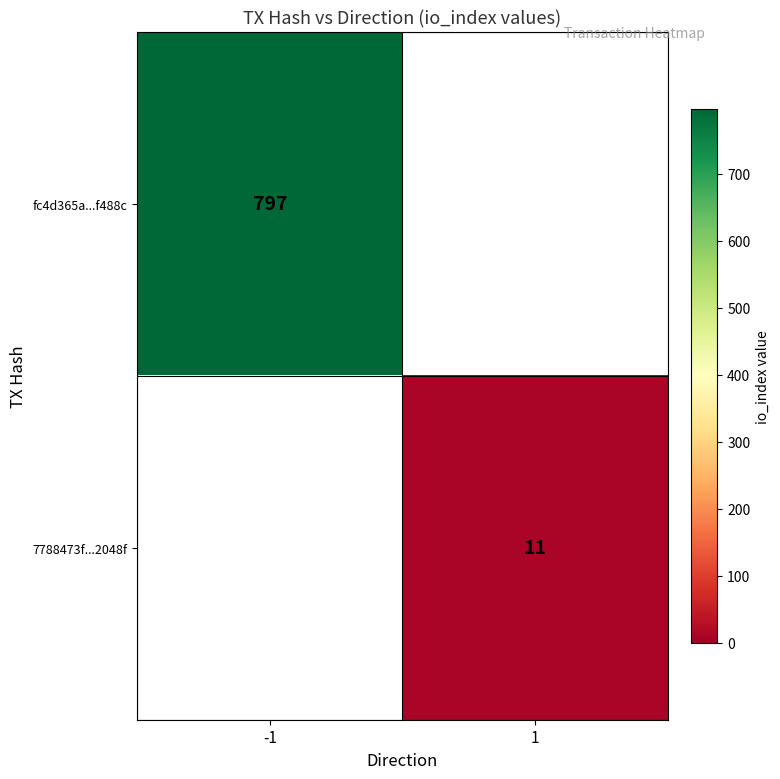

What is the minimum value shown in the chart?

11.0